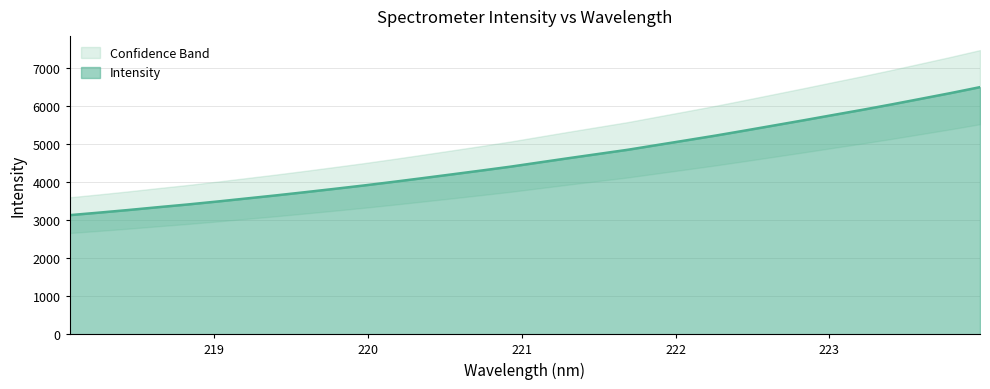

The chart shows a value of 843.5 at 219.2067. True or false?

False